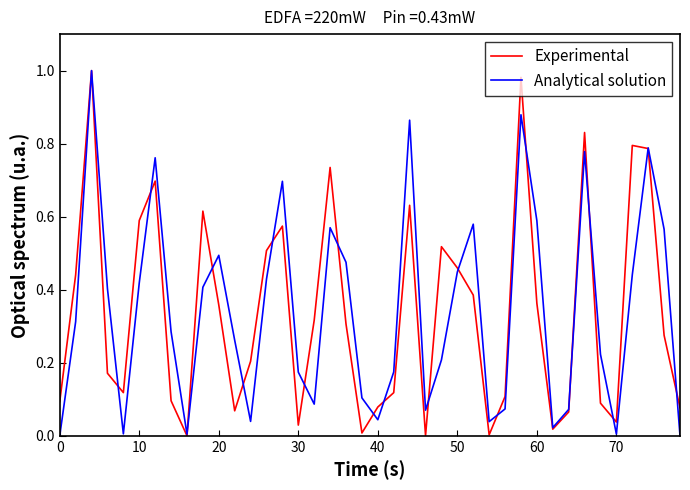

Which series has the widest spread of values?

Experimental